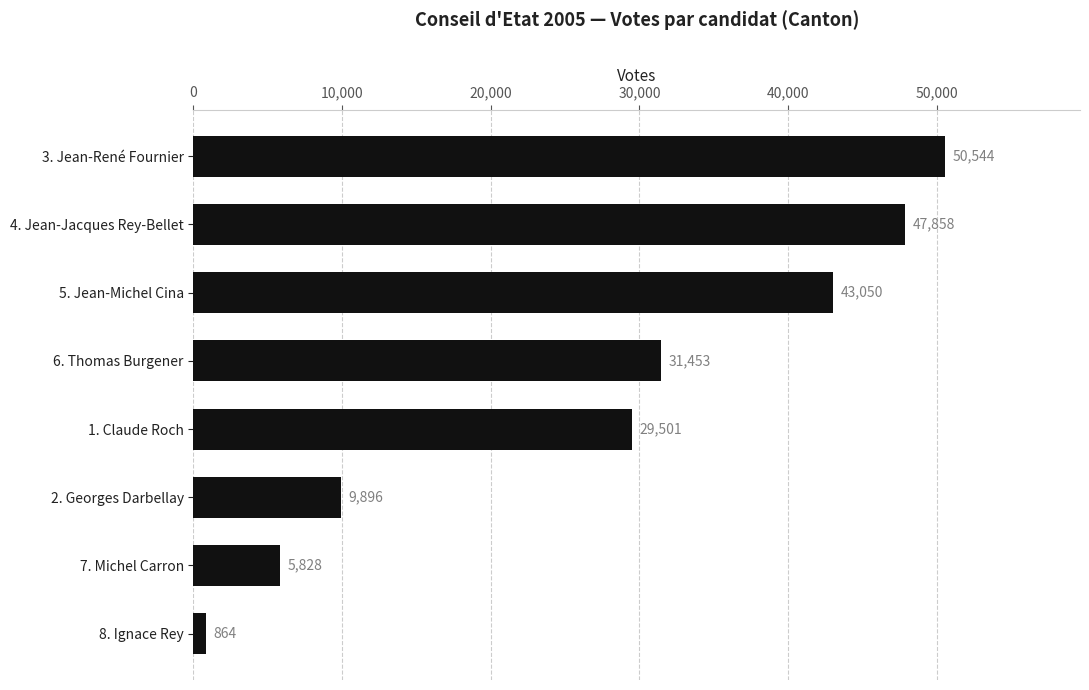

Is it true that the value at 3. Jean-René Fournier is 50544?

True